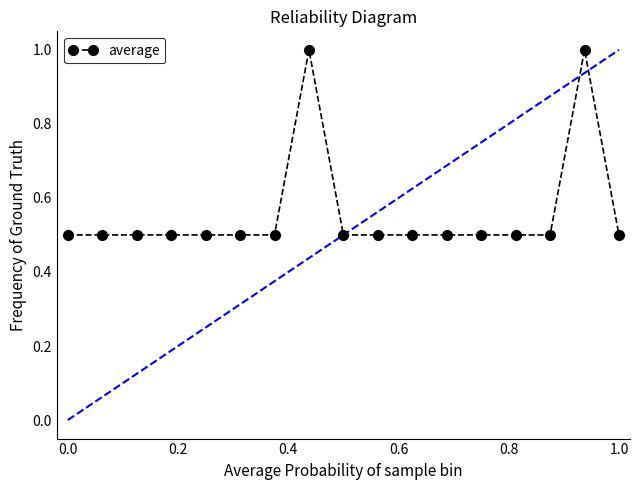

True or false: the data has more than 1 interior local peaks.

True